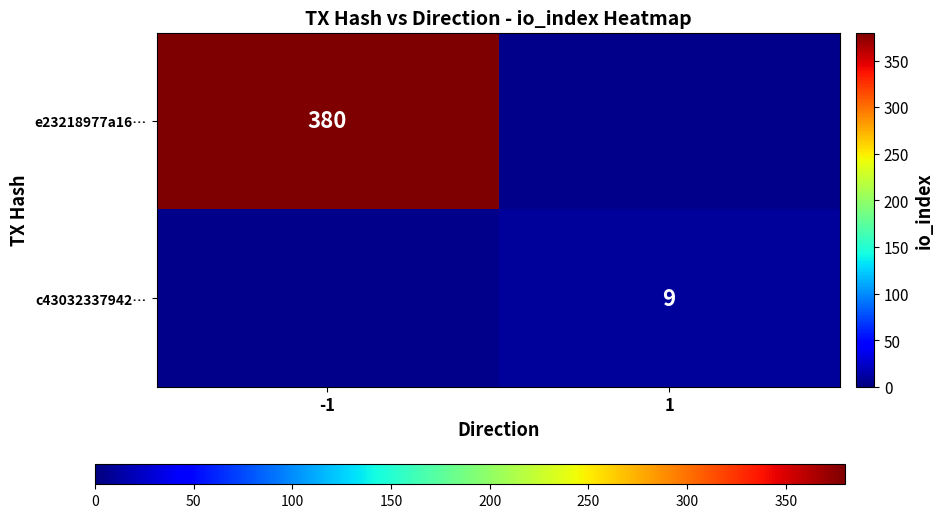

Is it true that c43032337942… equals 9 at 1?

True